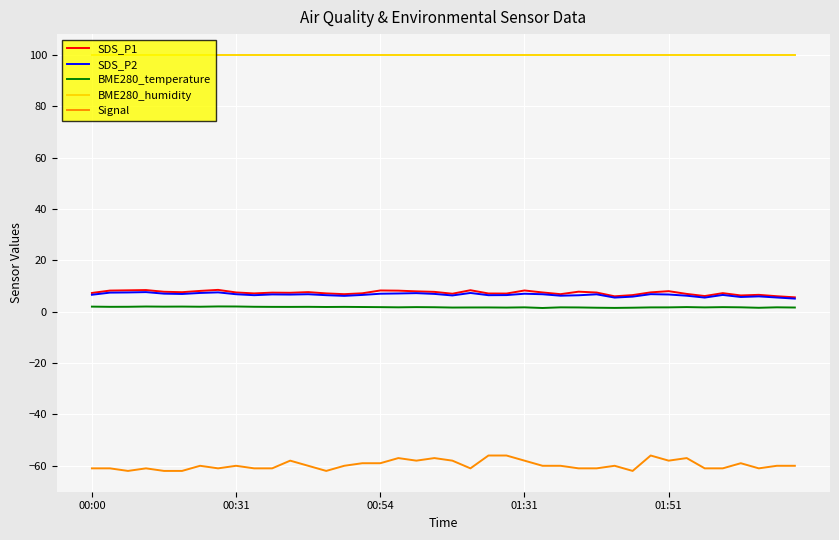

What is the greatest value displayed?

100.0